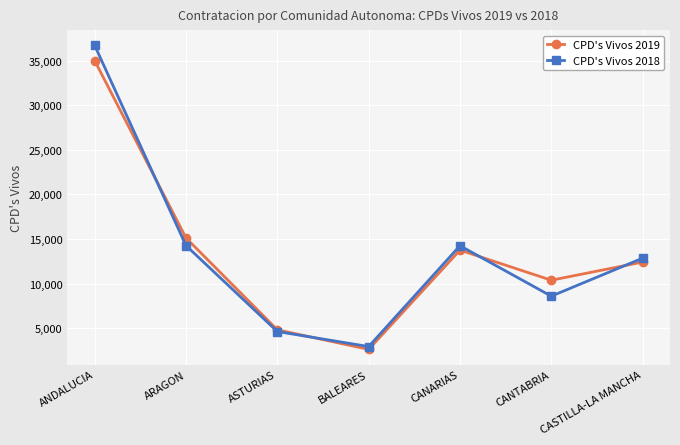

At which category is the sum across all series the highest?

ANDALUCIA